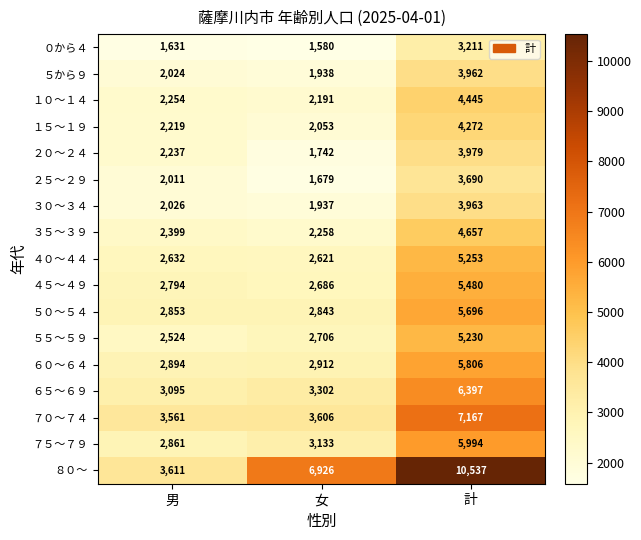

How many series are shown in this chart?

17